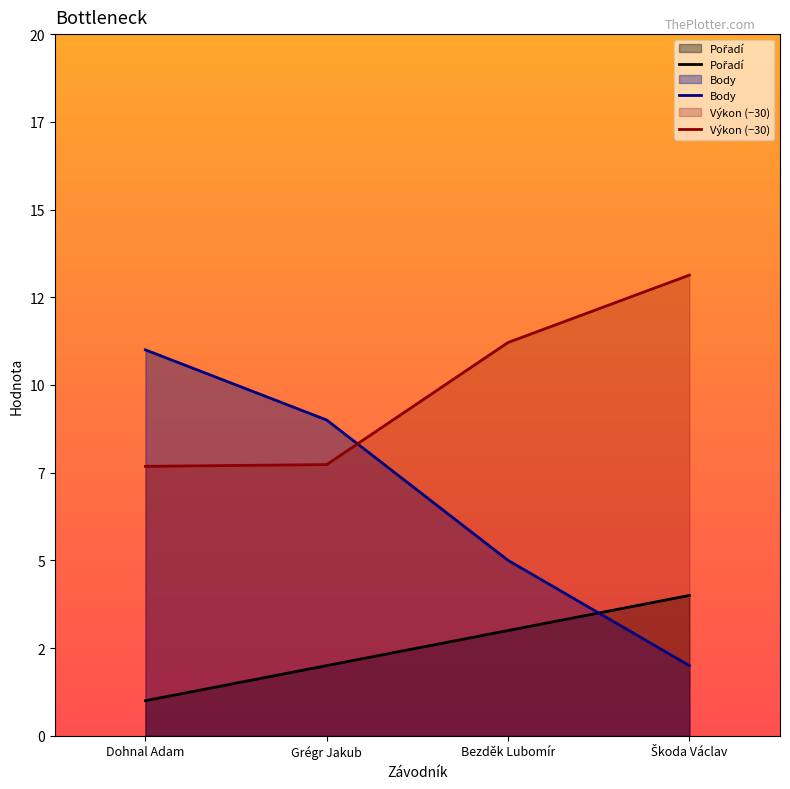

How many times do Body and Pořadí cross each other?

1